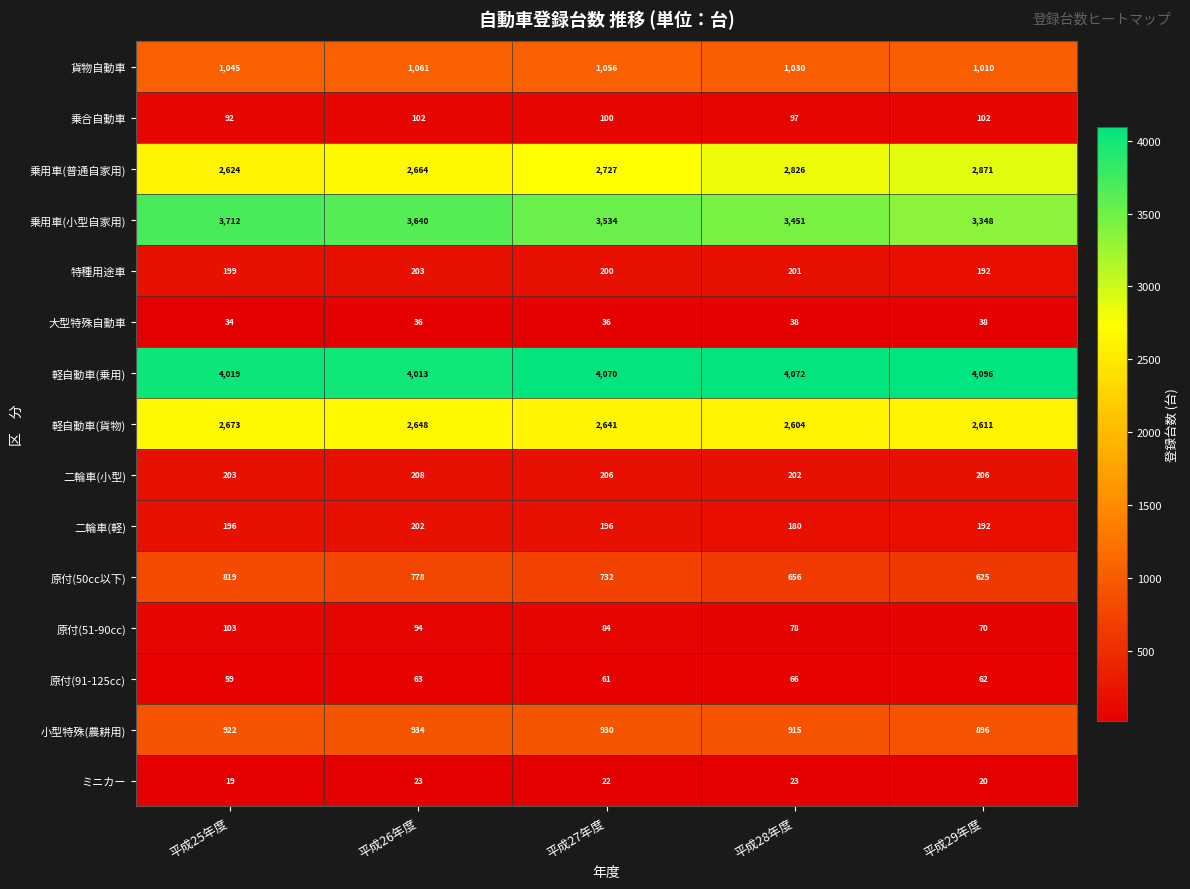

True or false: 軽自動車(乗用) has a value of 4013 at 平成26年度.

True